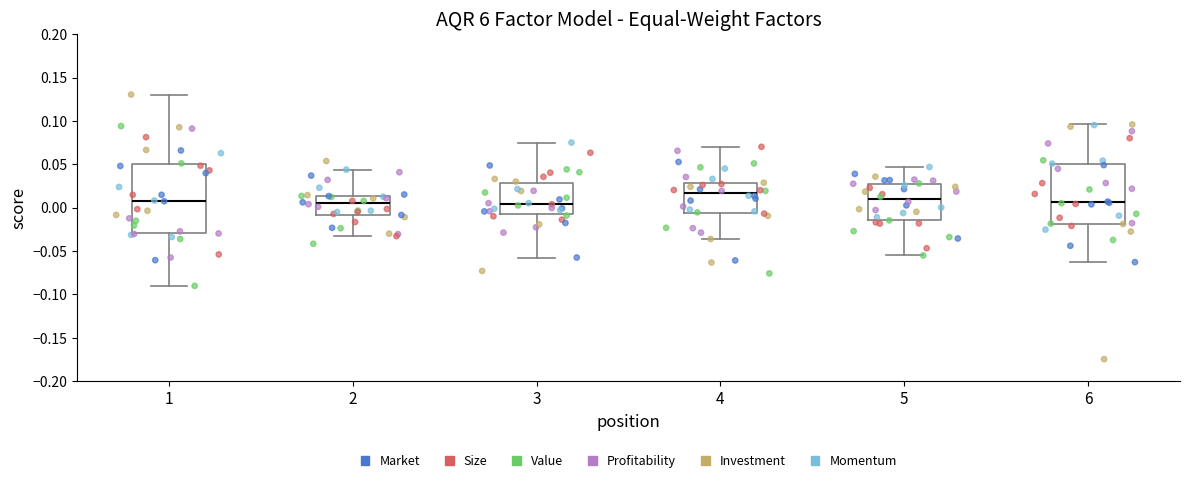

Reading left to right, transcribe this box plot: for each box, give where its median line is, the range the box spans, and where its two whiskers end, as read against the y-axis. The values are not printed on the chart, so give them approximately, as read against the axis.

1: median 0.010, box -0.030 to 0.050, whiskers -0.090 to 0.130
2: median 0.005, box -0.010 to 0.015, whiskers -0.035 to 0.045
3: median 0.005, box -0.010 to 0.030, whiskers -0.055 to 0.075
4: median 0.015, box -0.005 to 0.030, whiskers -0.035 to 0.070
5: median 0.010, box -0.015 to 0.025, whiskers -0.055 to 0.045
6: median 0.005, box -0.020 to 0.050, whiskers -0.065 to 0.095